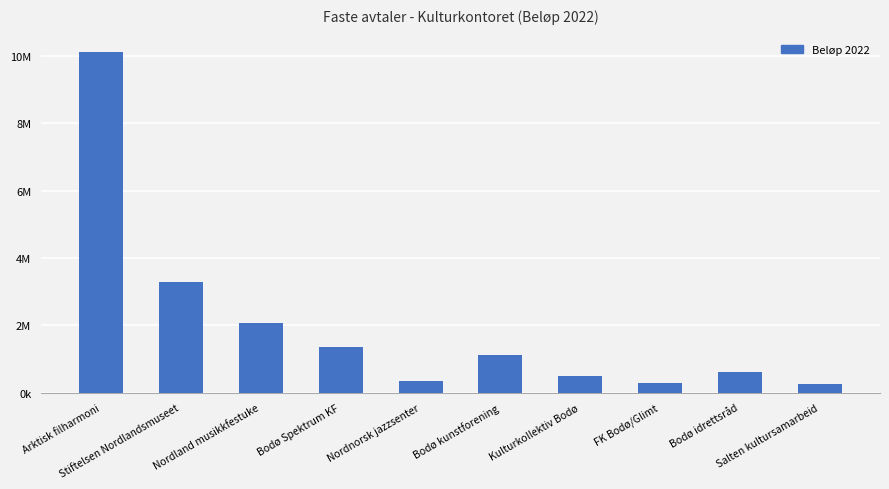

Rank the categories by value from lowest to highest.

Salten kultursamarbeid, FK Bodø/Glimt, Nordnorsk jazzsenter, Kulturkollektiv Bodø, Bodø idrettsråd, Bodø kunstforening, Bodø Spektrum KF, Nordland musikkfestuke, Stiftelsen Nordlandsmuseet, Arktisk filharmoni